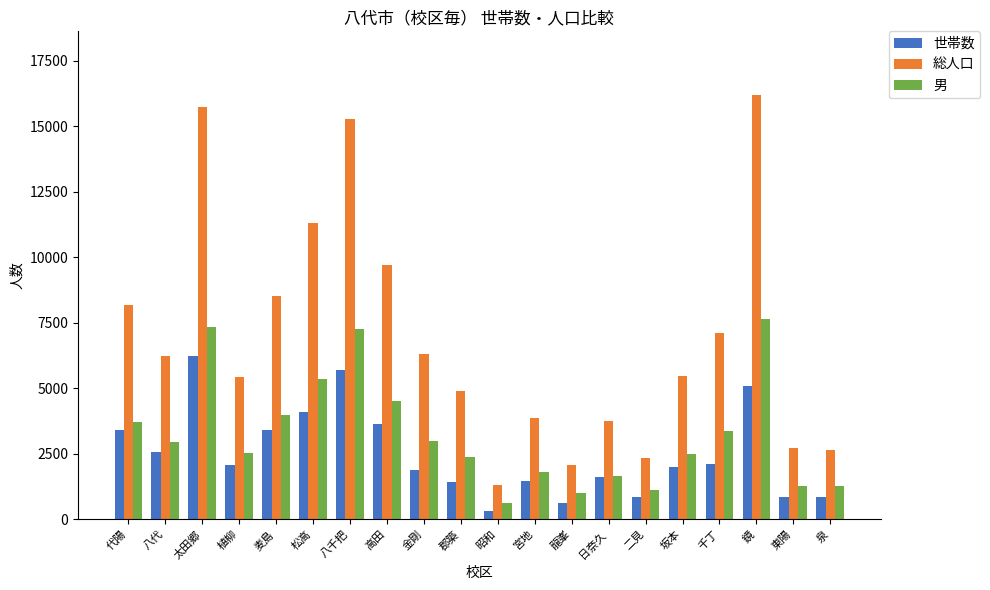

What is the maximum value shown in the chart?

16197